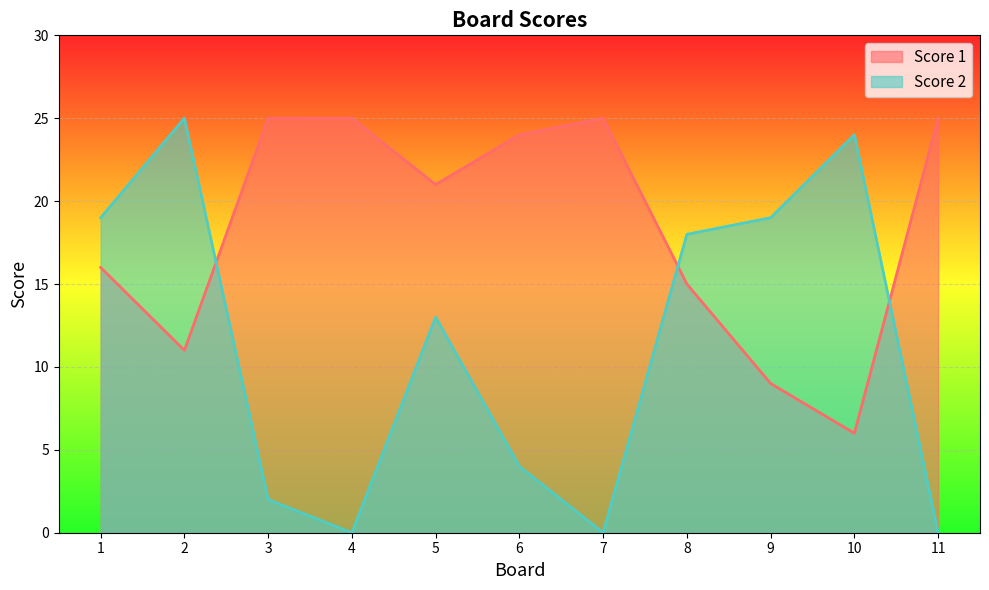

How many lines are shown in the chart?

2